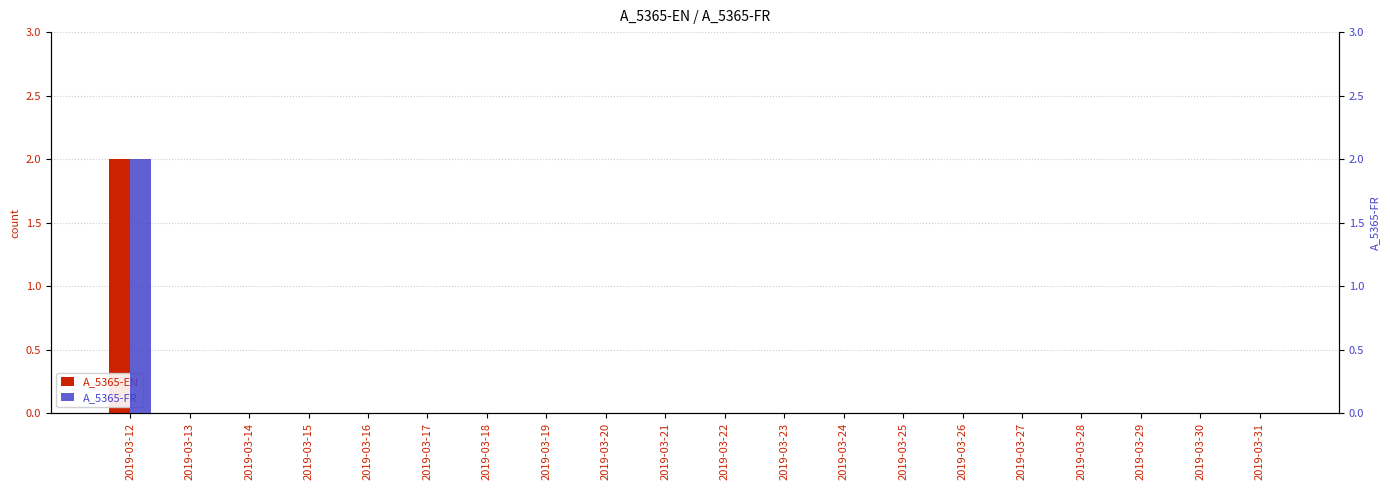

Count the number of data series in this chart.

2